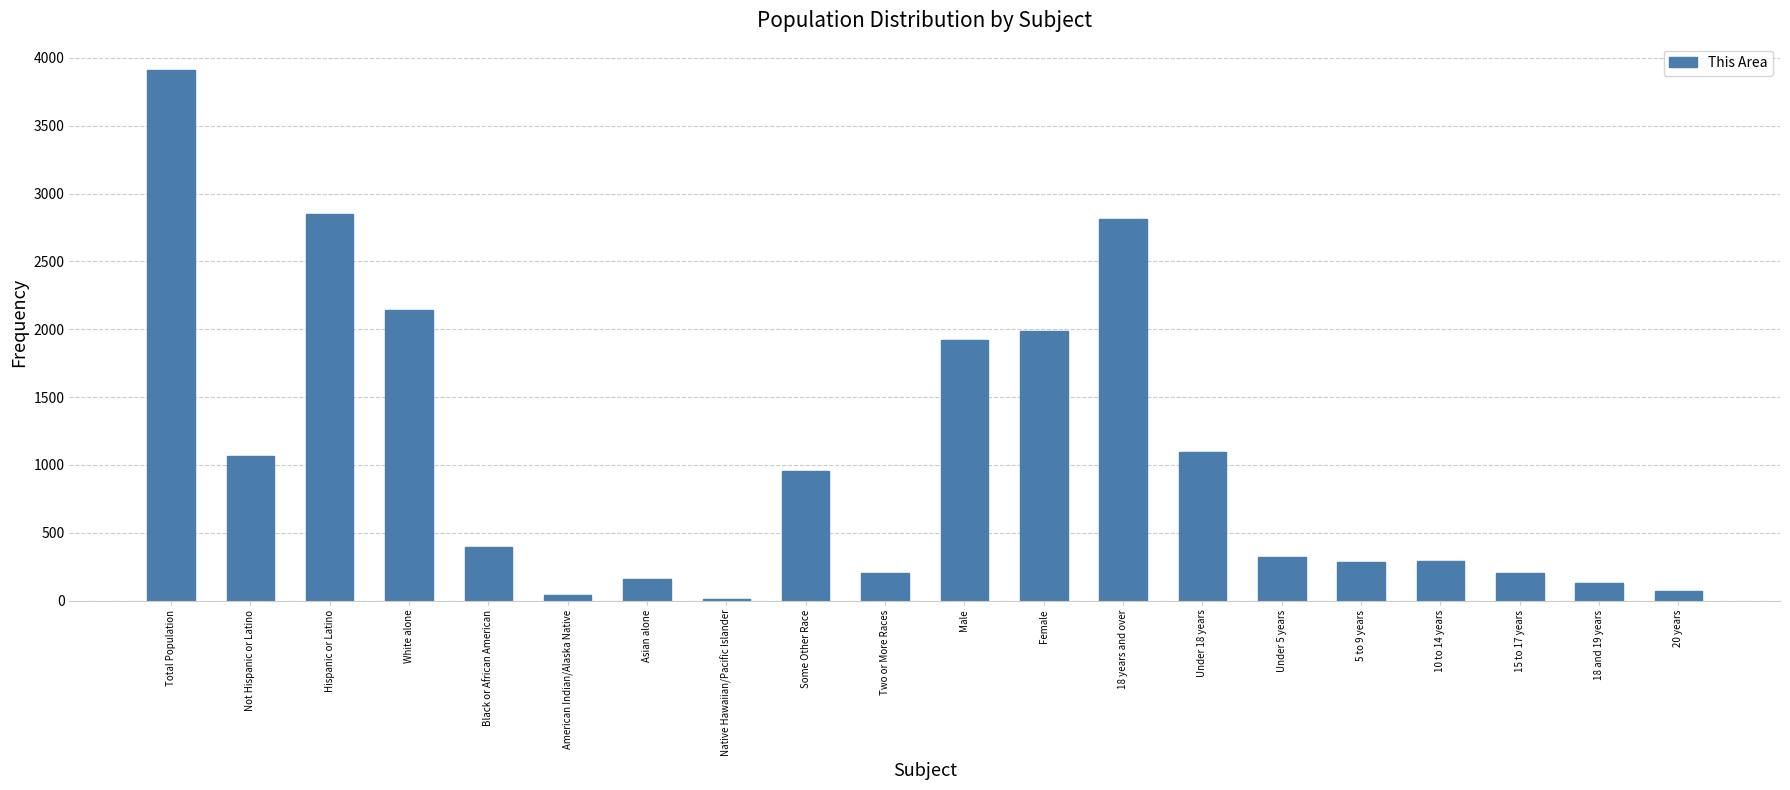

Approximately how many times larger is the value at Some Other Race compared to 10 to 14 years?

3.3